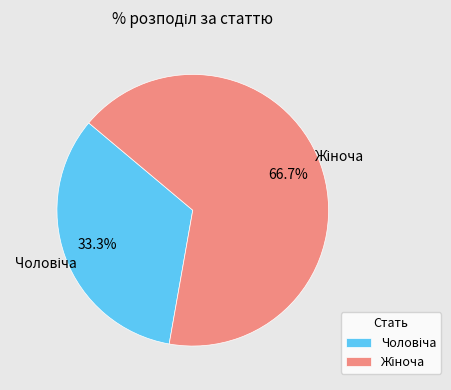

Does Жіноча represent more than half of the total?

Yes